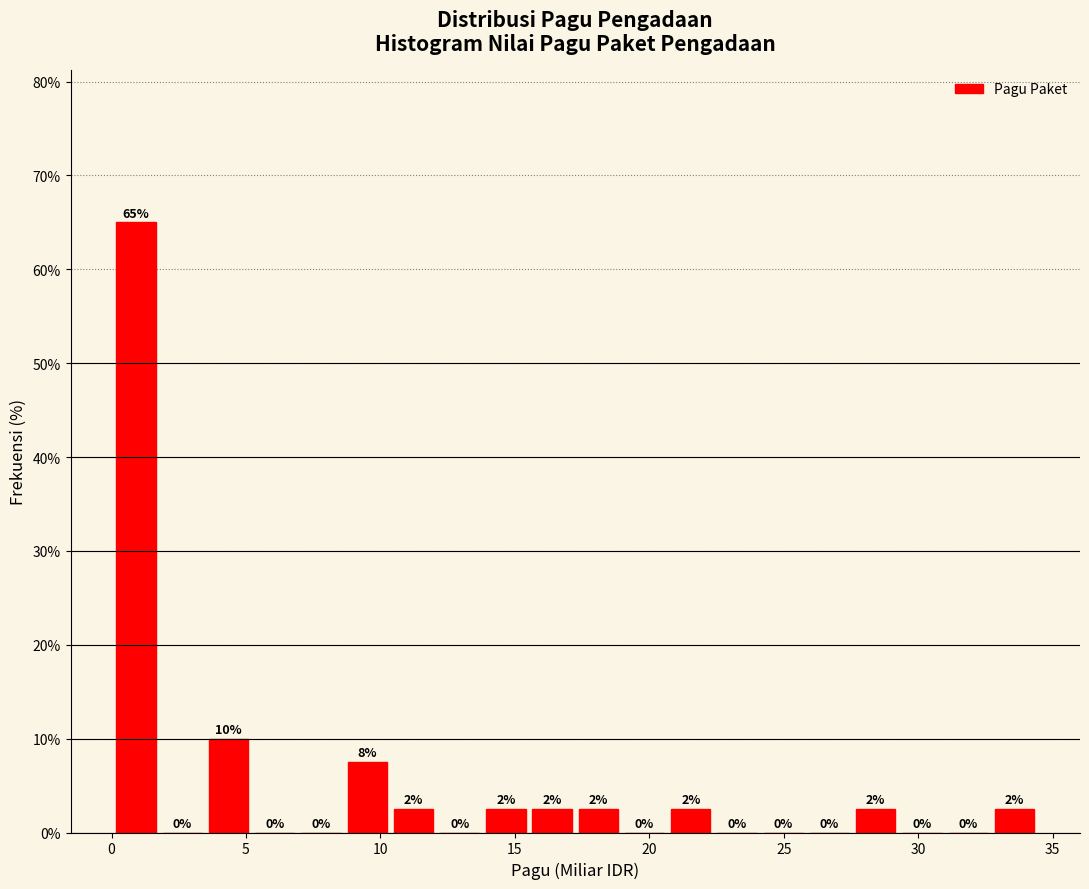

Read against the x-axis, roughly where is the centre of the tallest bar?

1.0